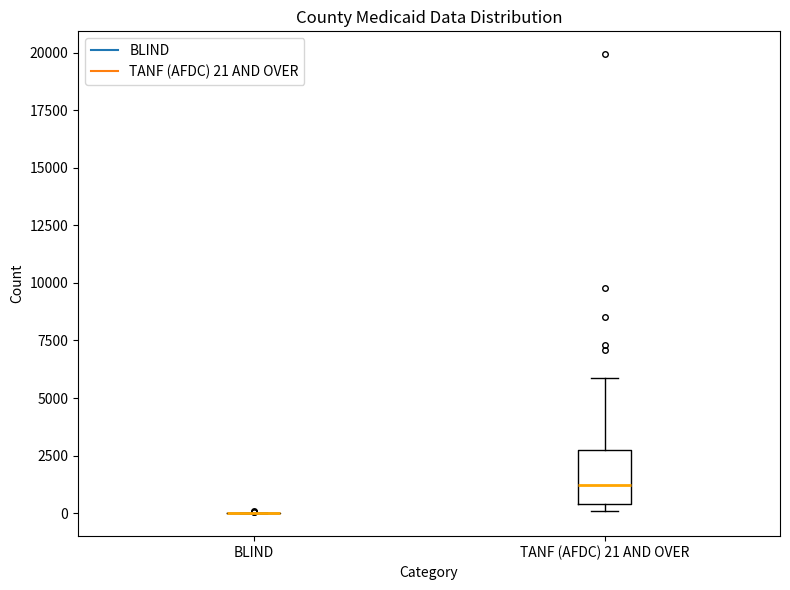

Which box is the tallest, from its lower edge to its upper edge?

TANF (AFDC) 21 AND OVER